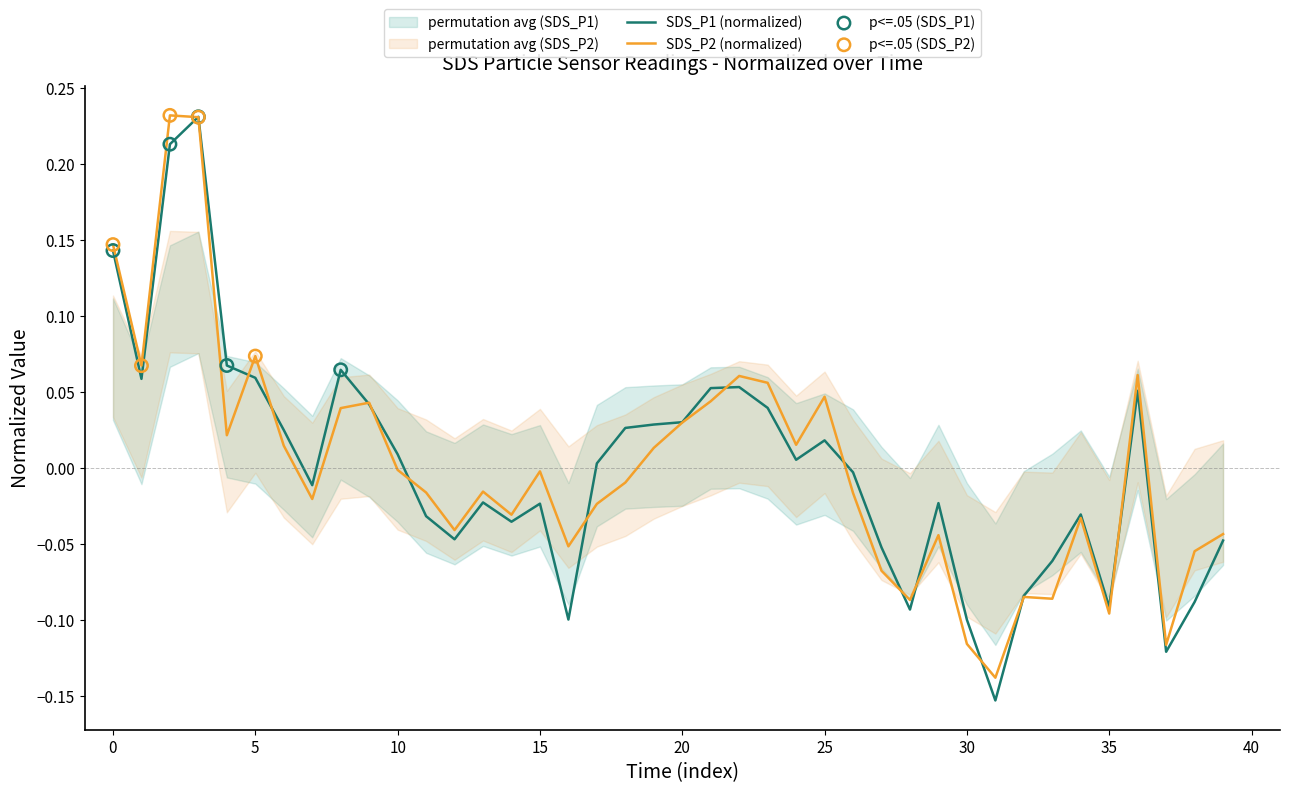

At how many categories does at least one series exceed 0?

20